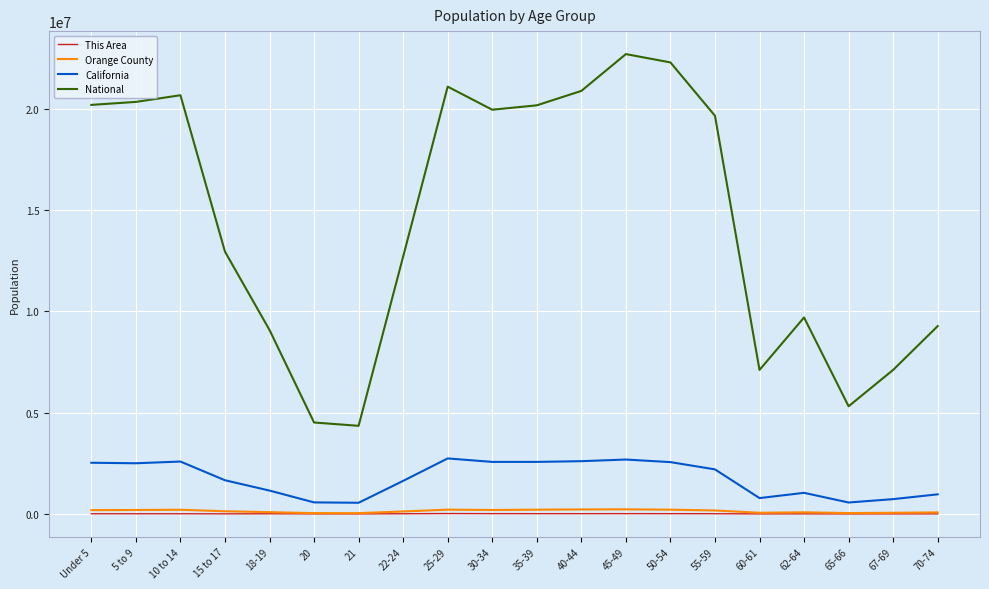

What is the average value of the This Area series?

11561